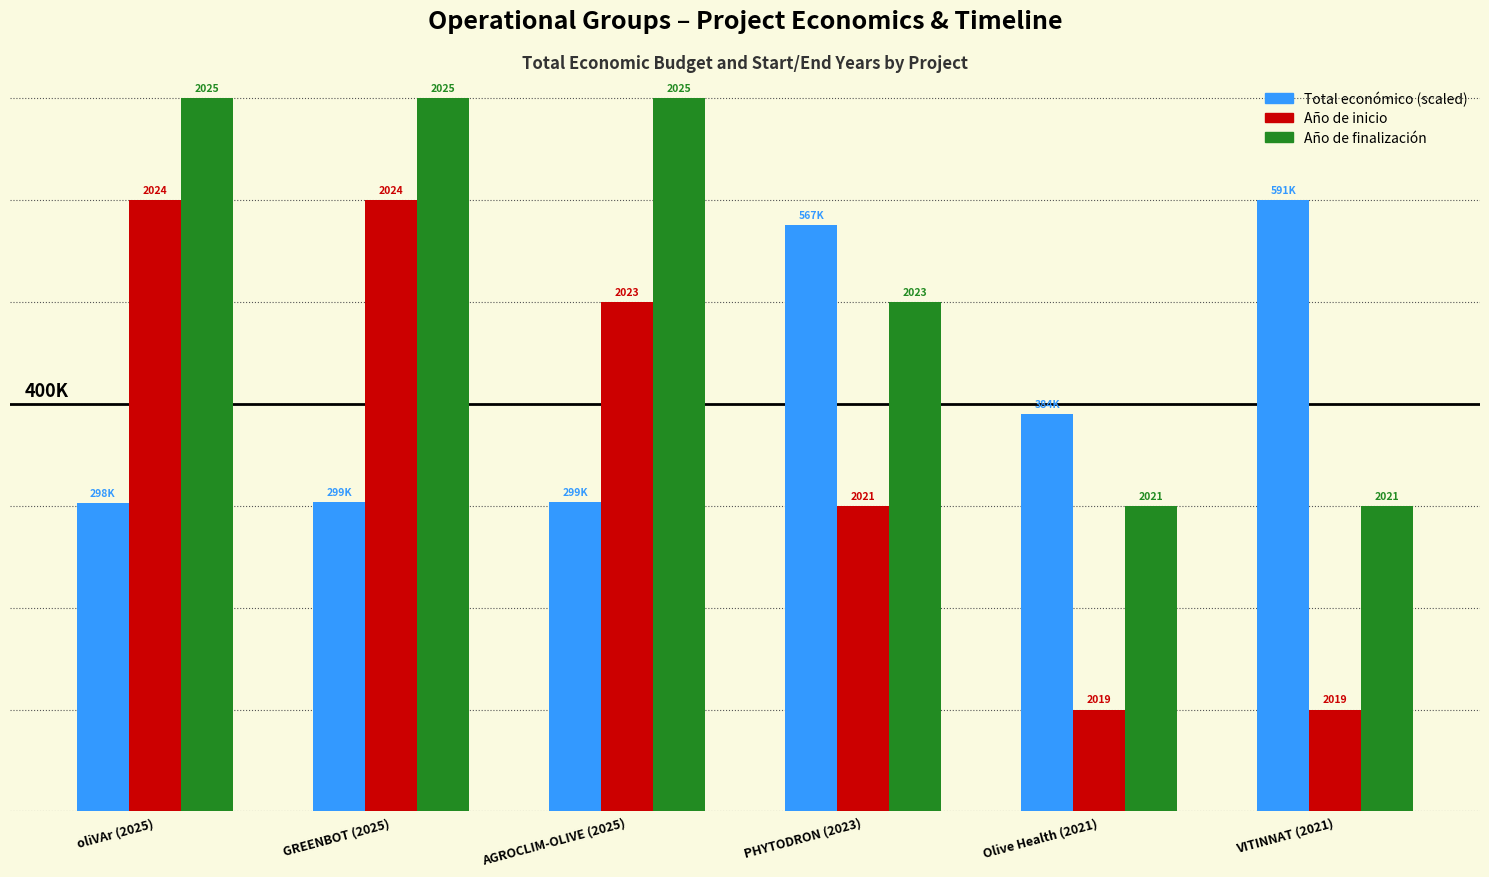

Are the bars horizontal?

No